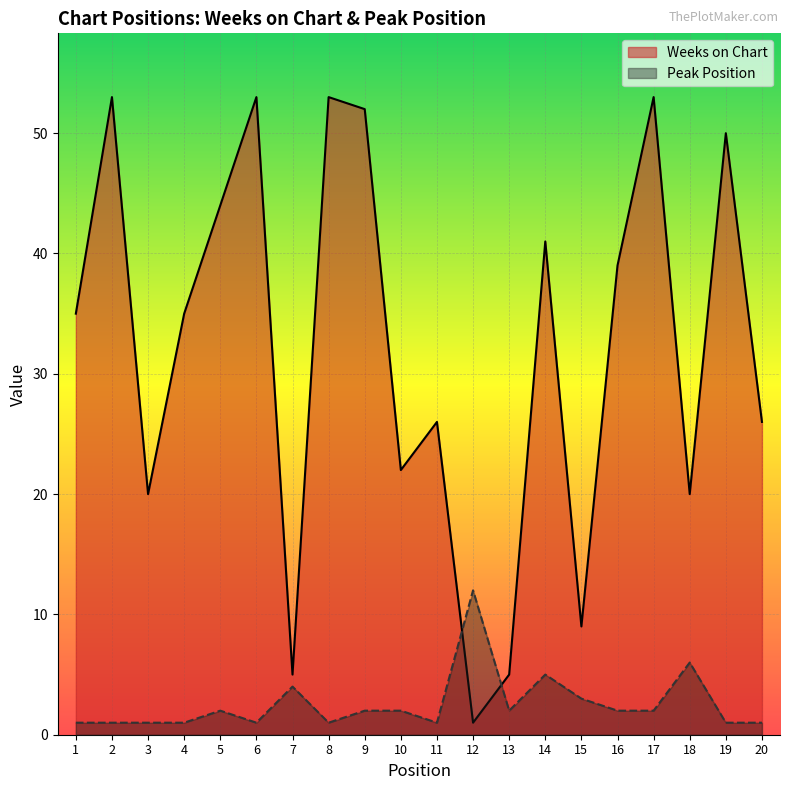

What is the difference between the highest and lowest values at 16?

37